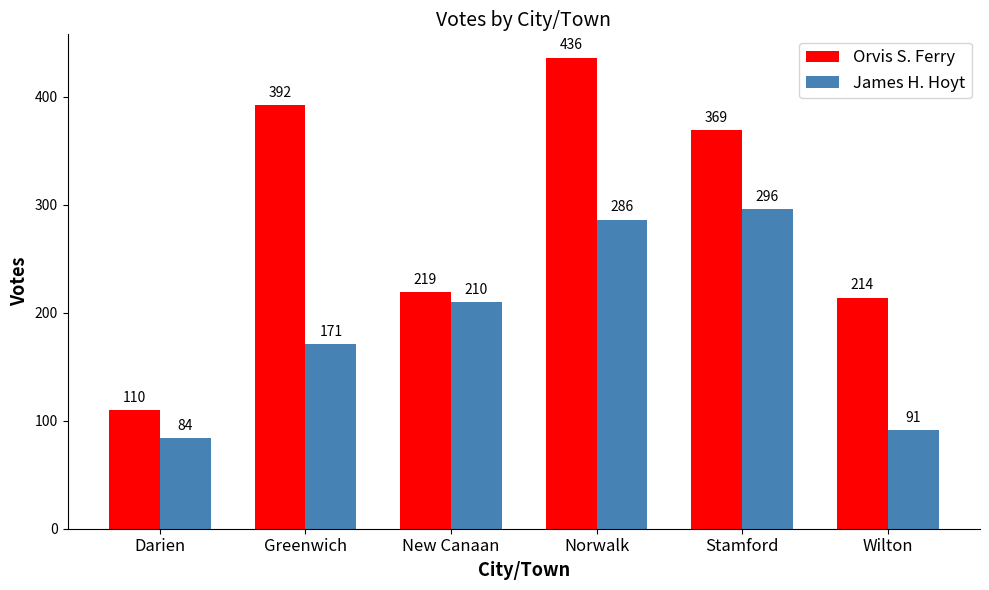

What is the total value across all series at Greenwich?

563